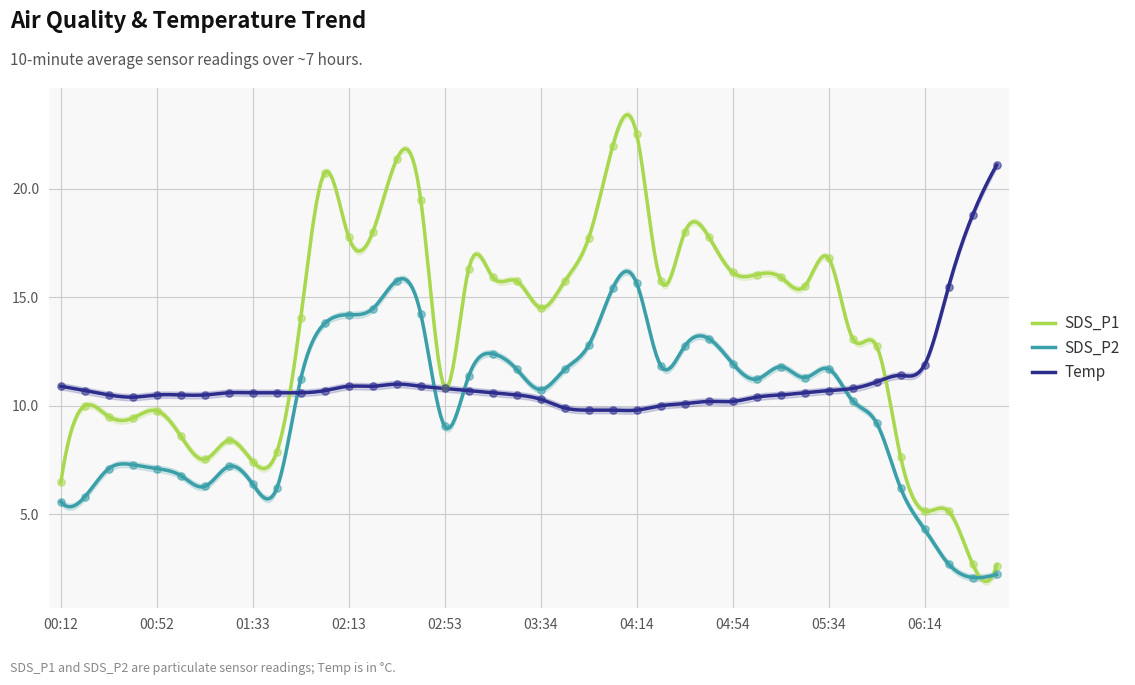

What is the total value across all series at 05:34?

39.2